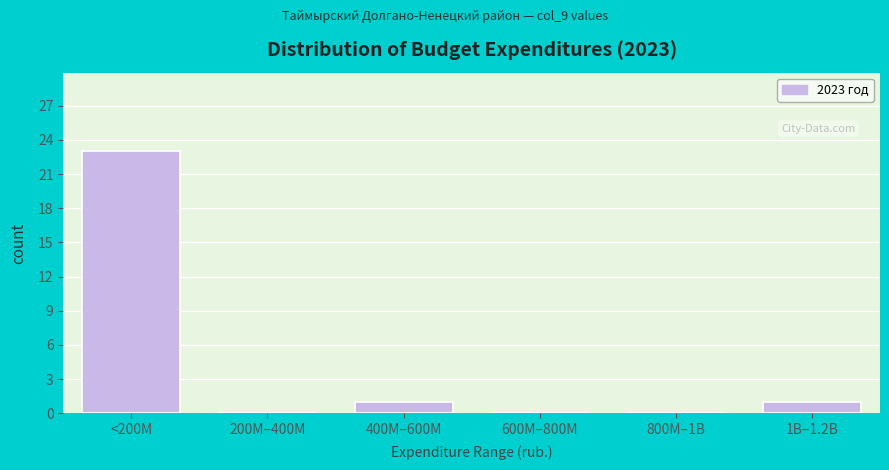

Reading left to right, what are all the values shown in this chart?

<200M=23	200M–400M=0	400M–600M=1	600M–800M=0	800M–1B=0	1B–1.2B=1